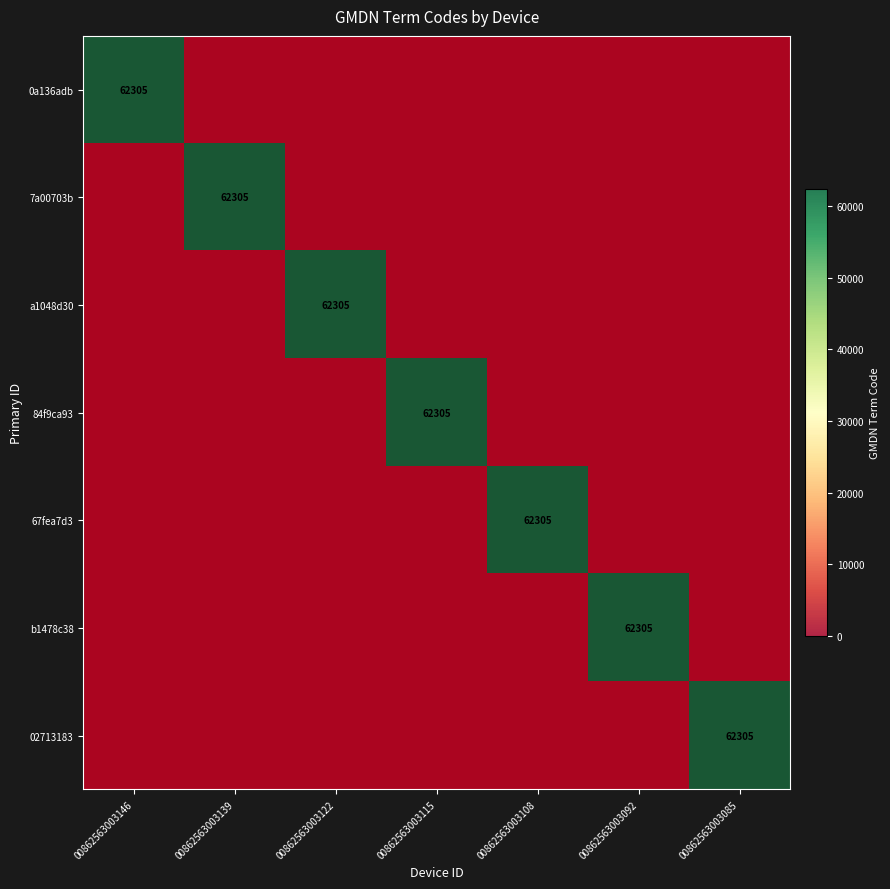

At which category does the chart reach its peak across all series?

00862563003146